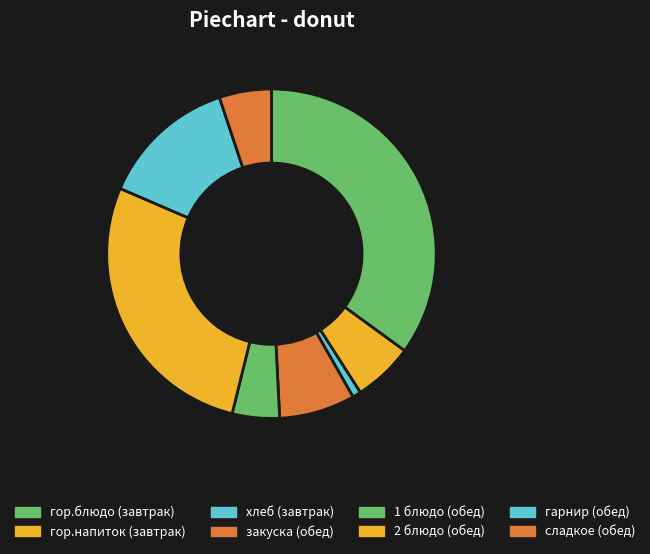

Does сладкое (обед) represent more than half of the total?

No